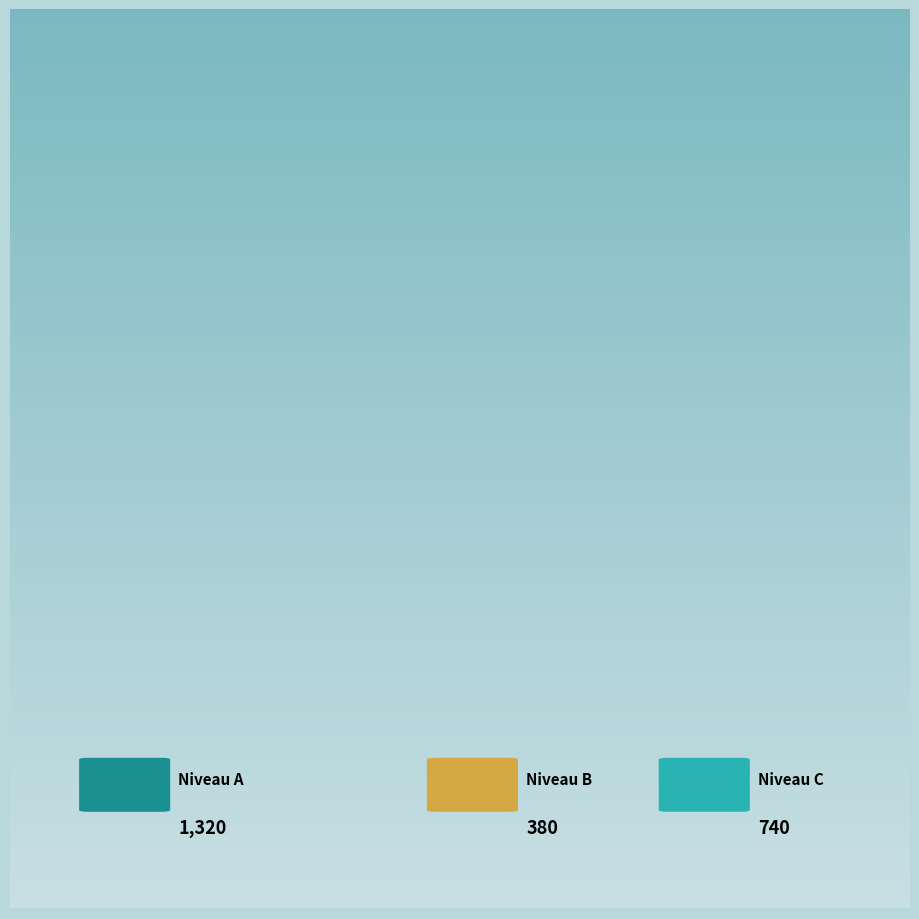

Is there a majority slice in this chart?

Yes